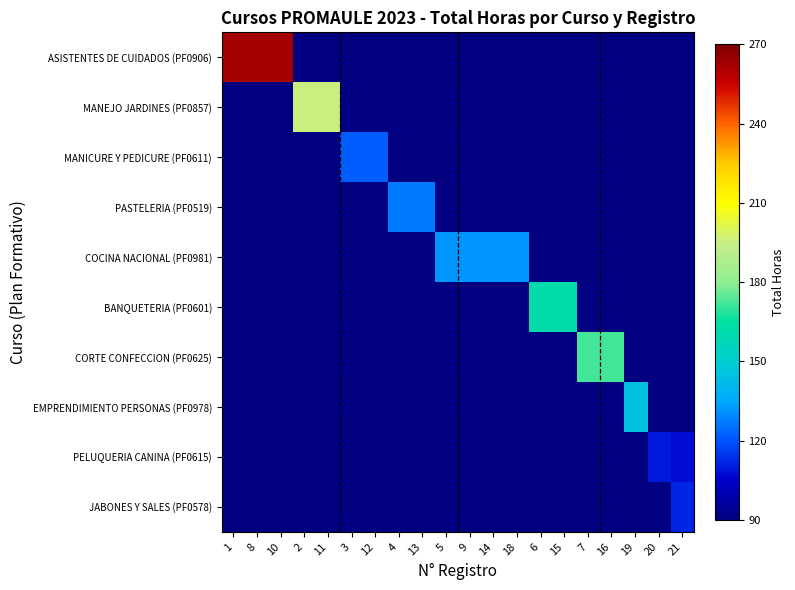

Between 10 and 3, which is larger?

10